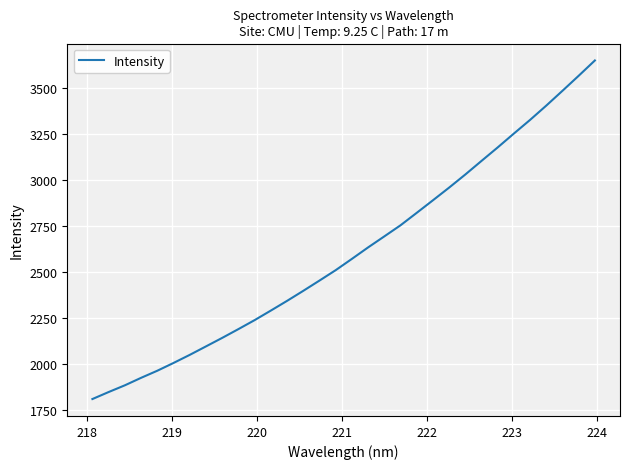

What is the sum of all values?

83403.3